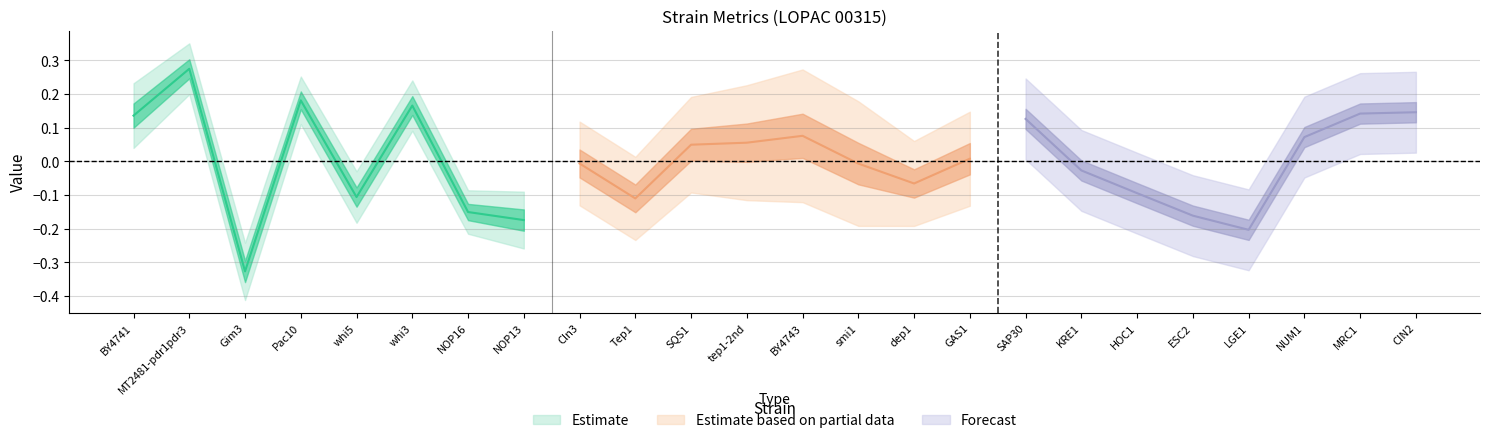

The v_exp series shows 0.2 at Gim3. True or false?

False